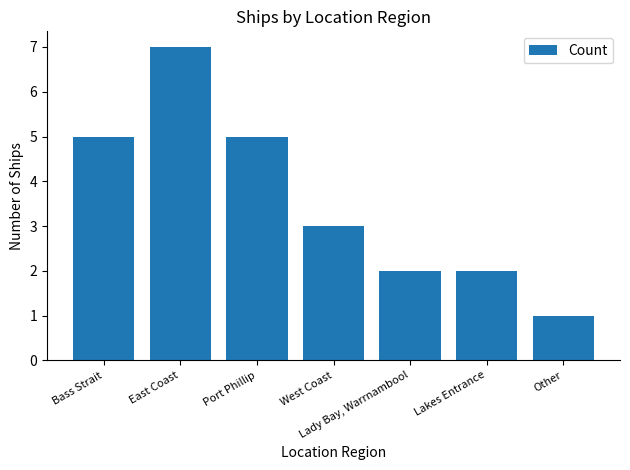

What is the difference between the second highest and second lowest values?

3